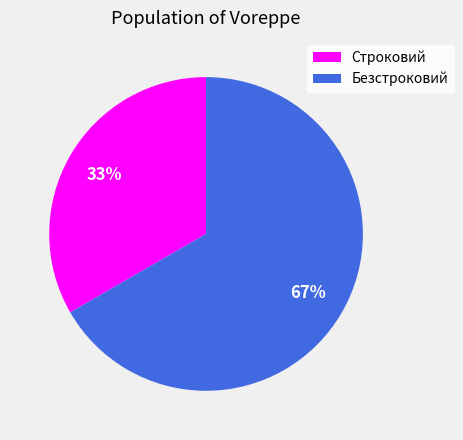

Which slice is the smallest?

Строковий